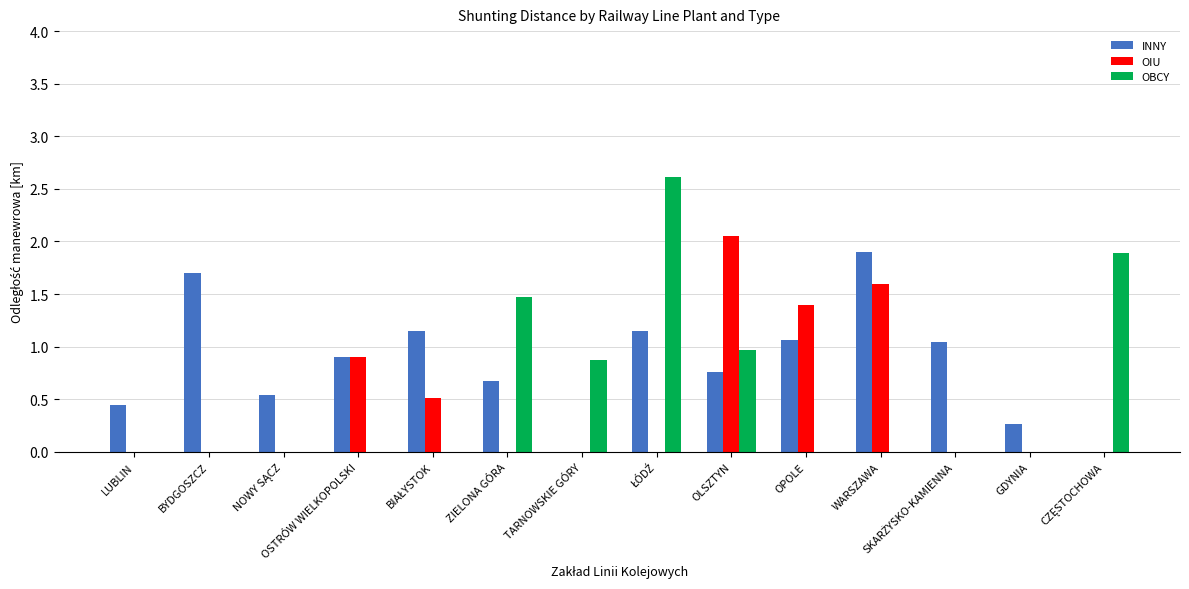

Between OSTRÓW WIELKOPOLSKI and WARSZAWA, which series saw the biggest shift?

INNY